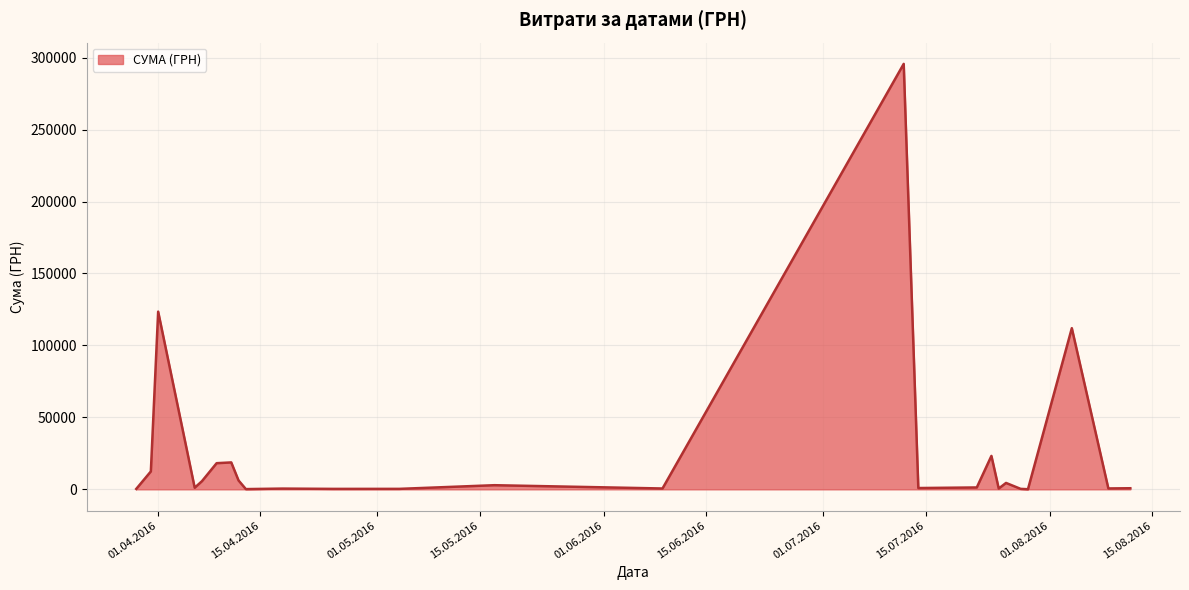

What is the maximum value shown in the chart?

295638.6